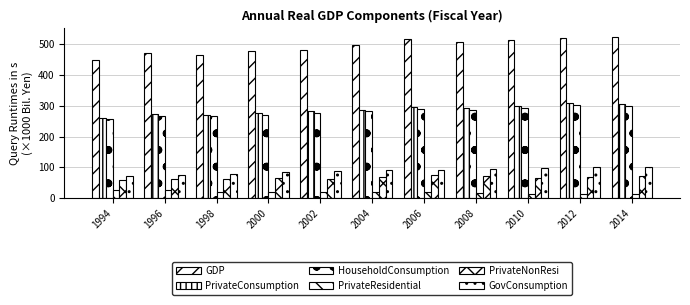

What is the value of the PrivateResidential bar at the 1st from the left?

25.0